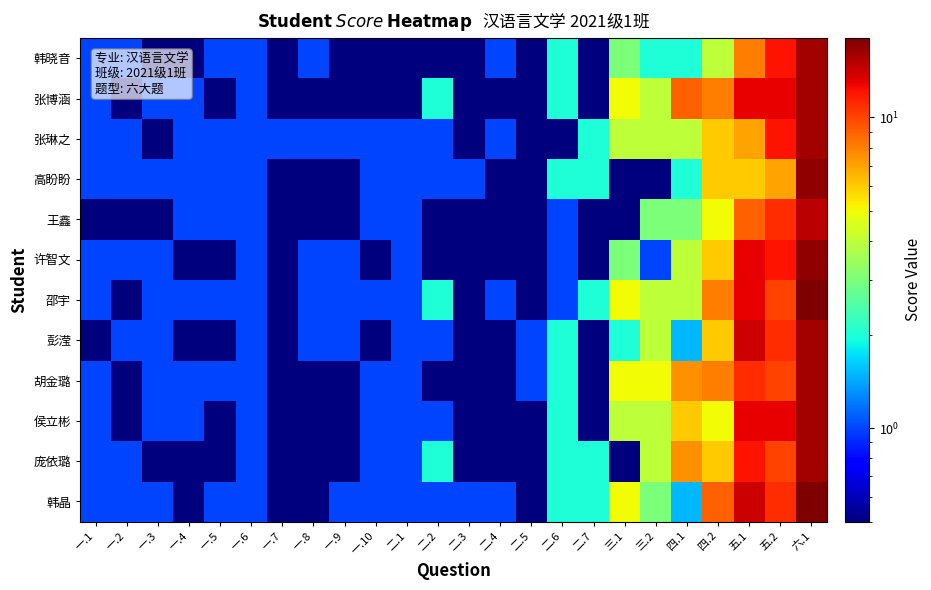

What is the minimum value shown in the chart?

0.1